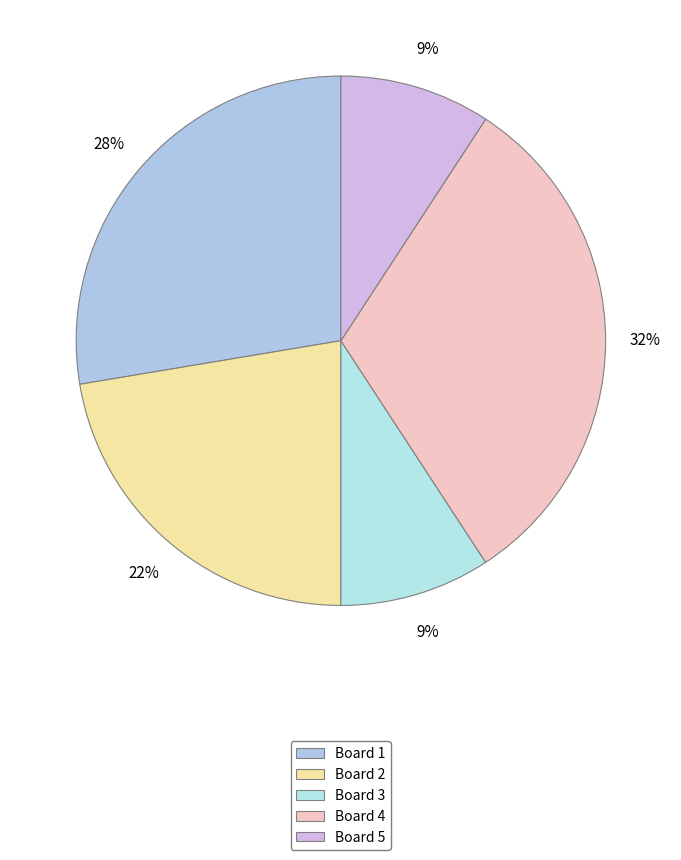

What is the largest slice in the pie chart?

Board 4